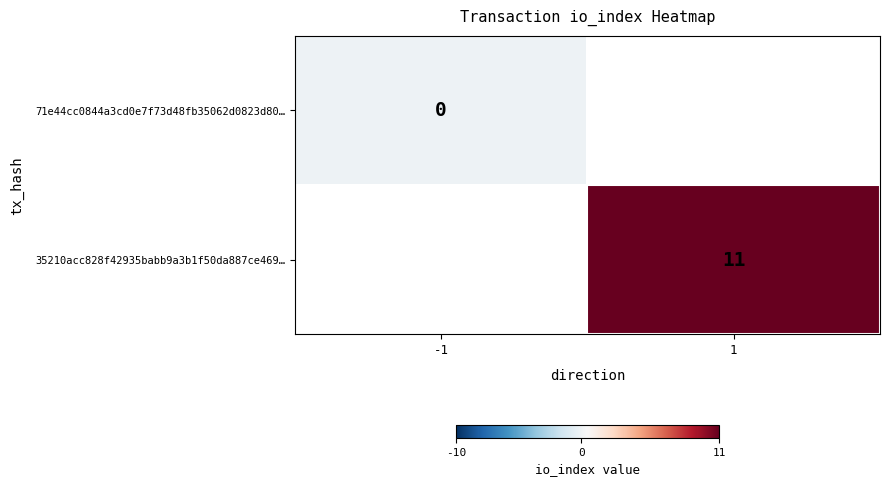

The value of 35210acc828f42935babb9a3b1f50da887ce469… at 1 is 5. True or false?

False